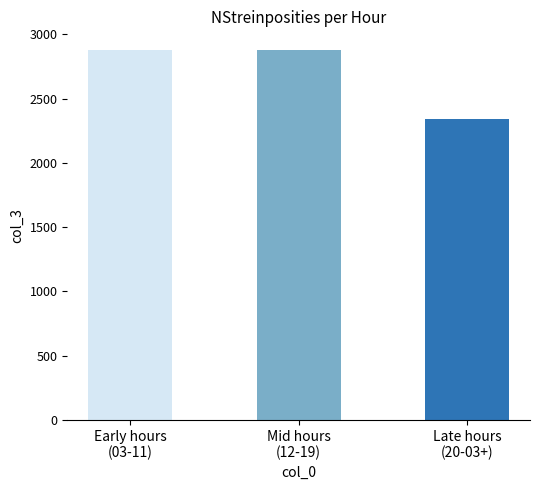

What is the greatest value displayed?

2880